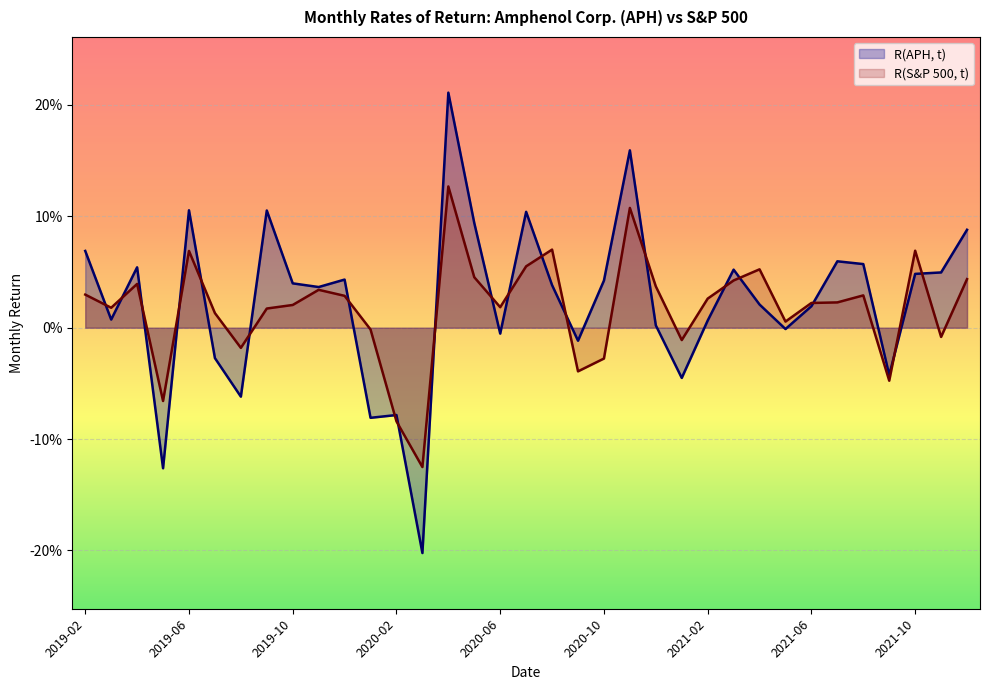

Which series changed the most between 2020-04 and 2021-06?

R(APH, t)